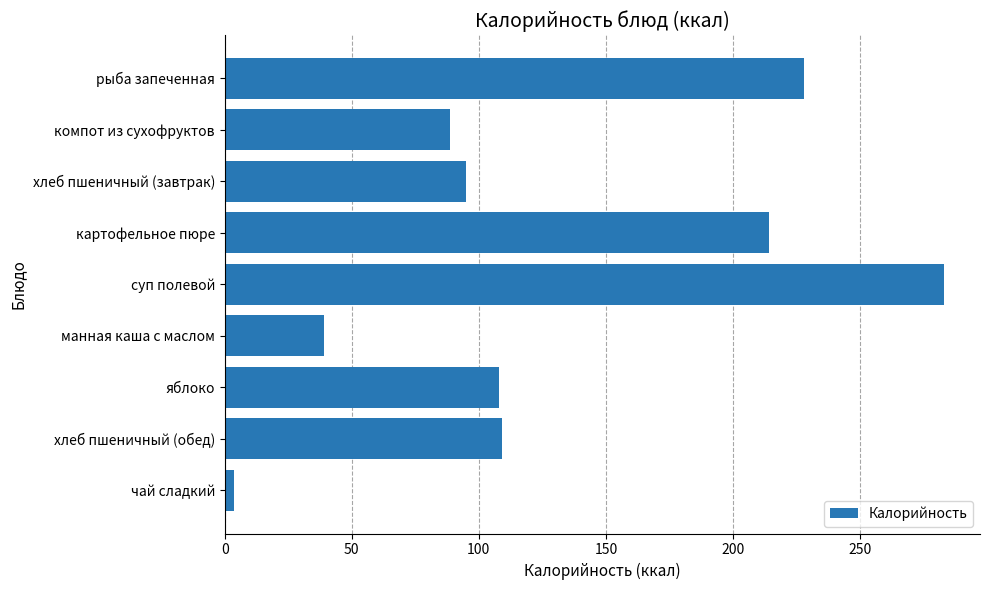

What is the approximate value at манная каша с маслом?

39.0